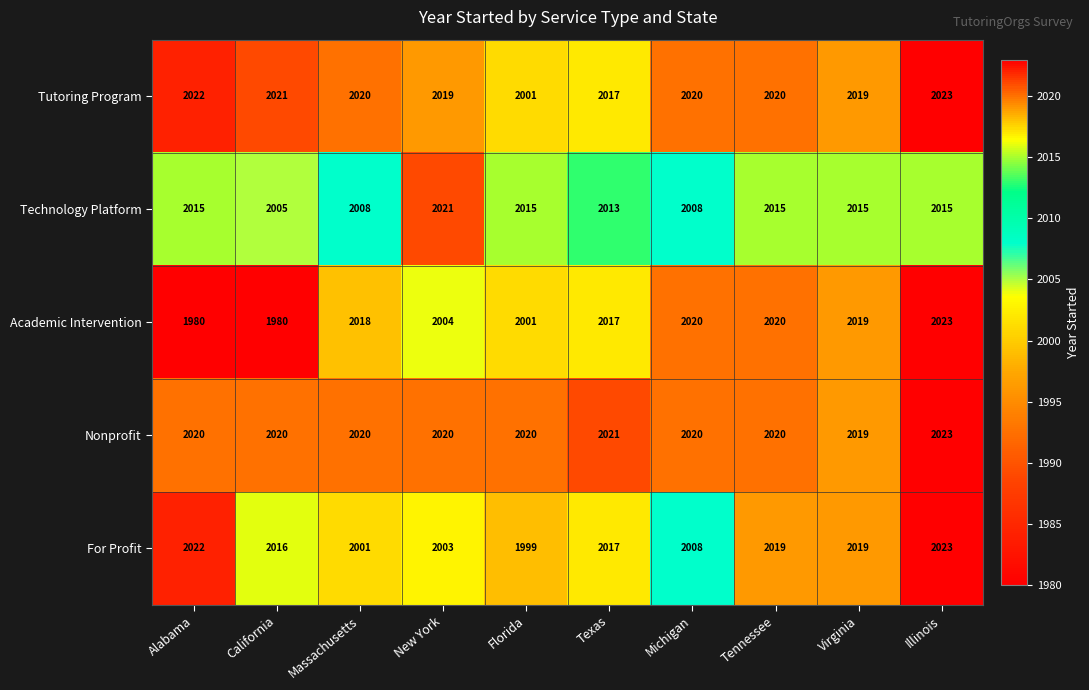

The value of For Profit at California is 2016. True or false?

True